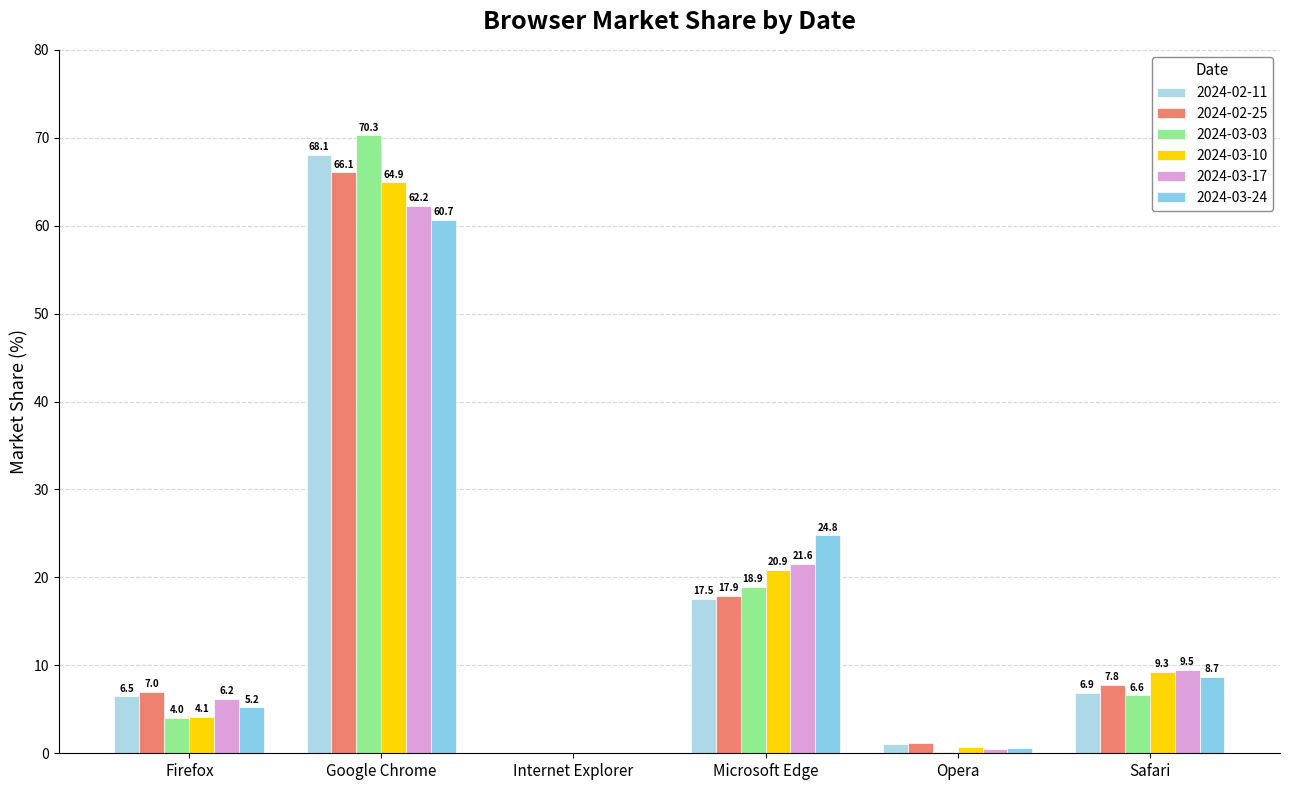

Which has a higher value, Opera or Google Chrome?

Google Chrome